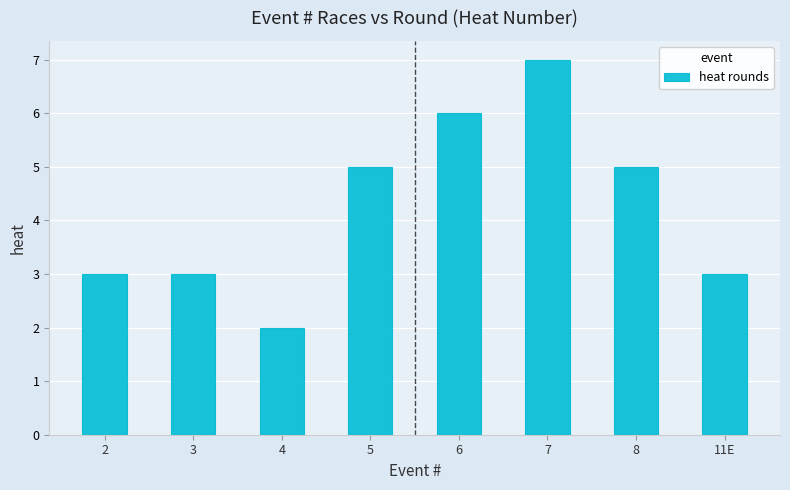

Count the values in the range 3 to 6.

6